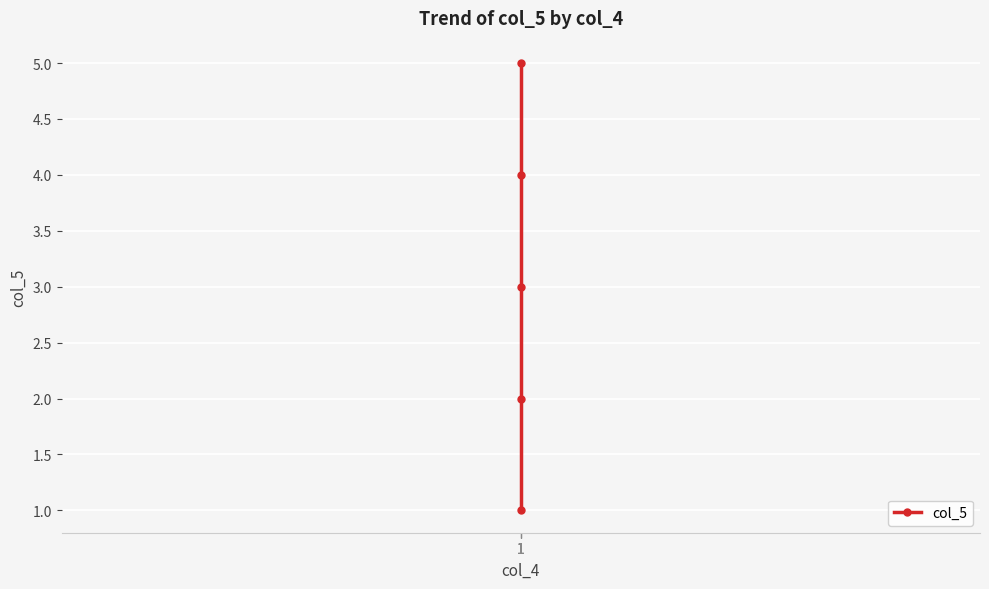

Reading left to right, list all the values displayed in this chart.

1	2	3	4	5